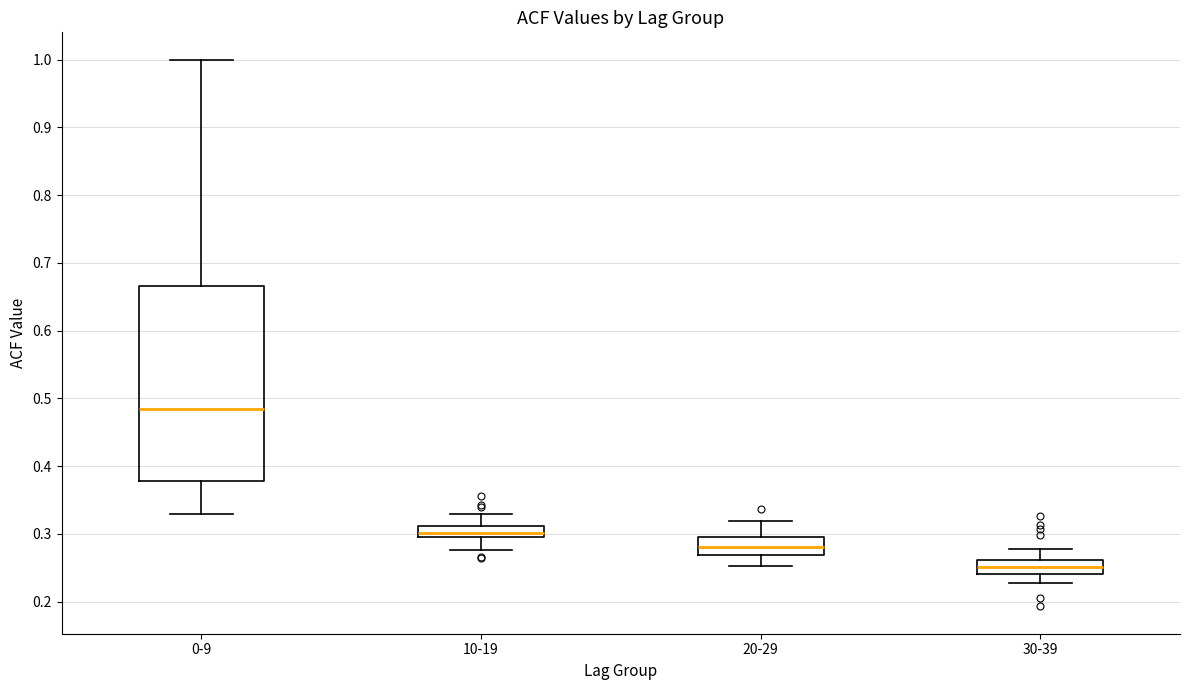

Which box's median line is the highest?

0-9